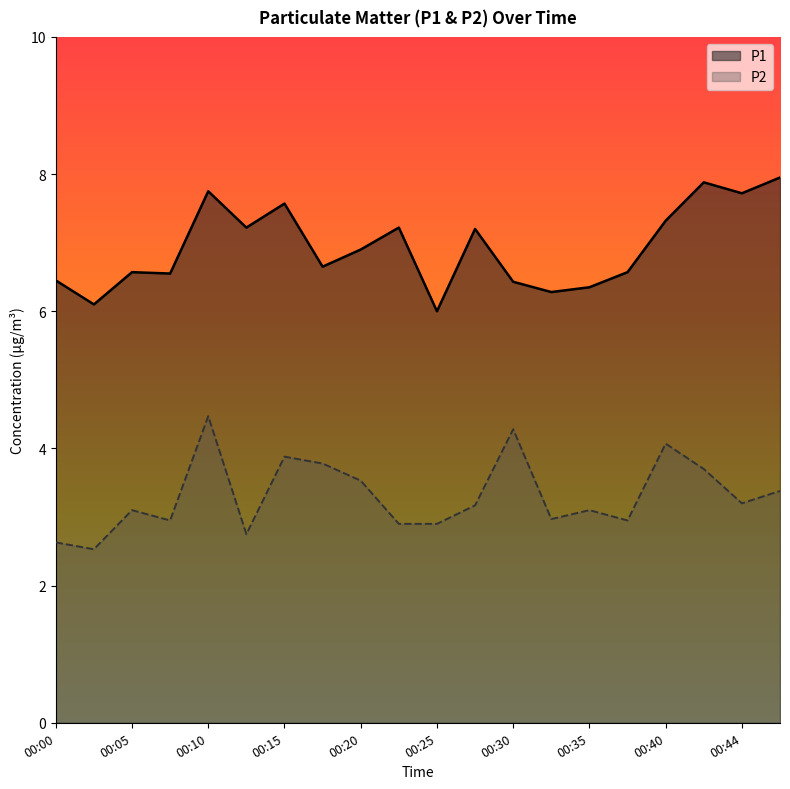

The P1 series shows 6.0 at 00:25. True or false?

True